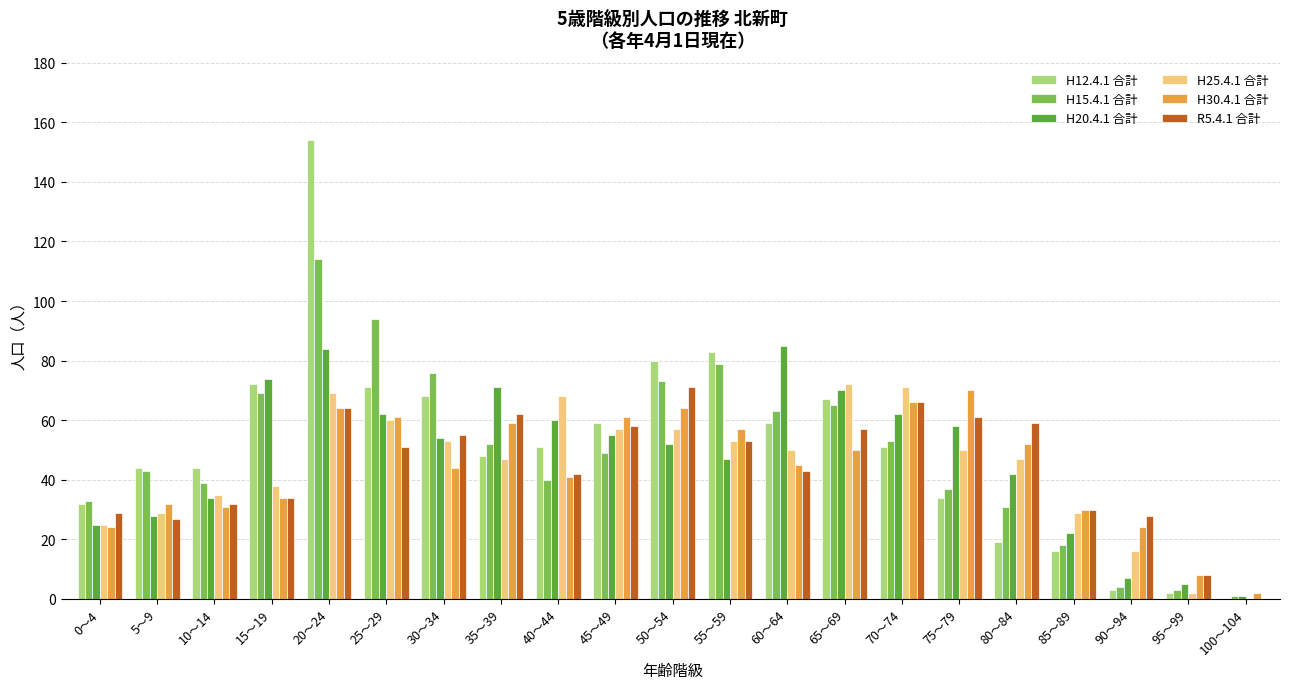

What is the difference between the H30.4.1 合計 values at 5～9 and 90～94?

8